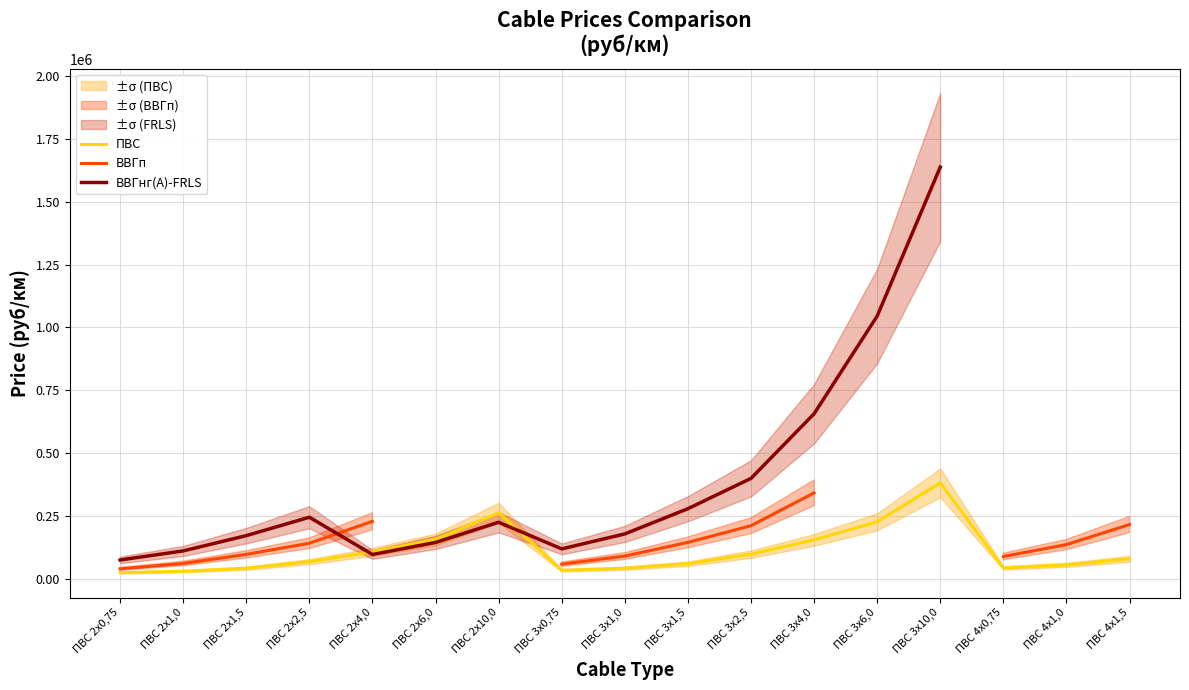

Which category has the highest value across all series?

ПВС 3х10,0